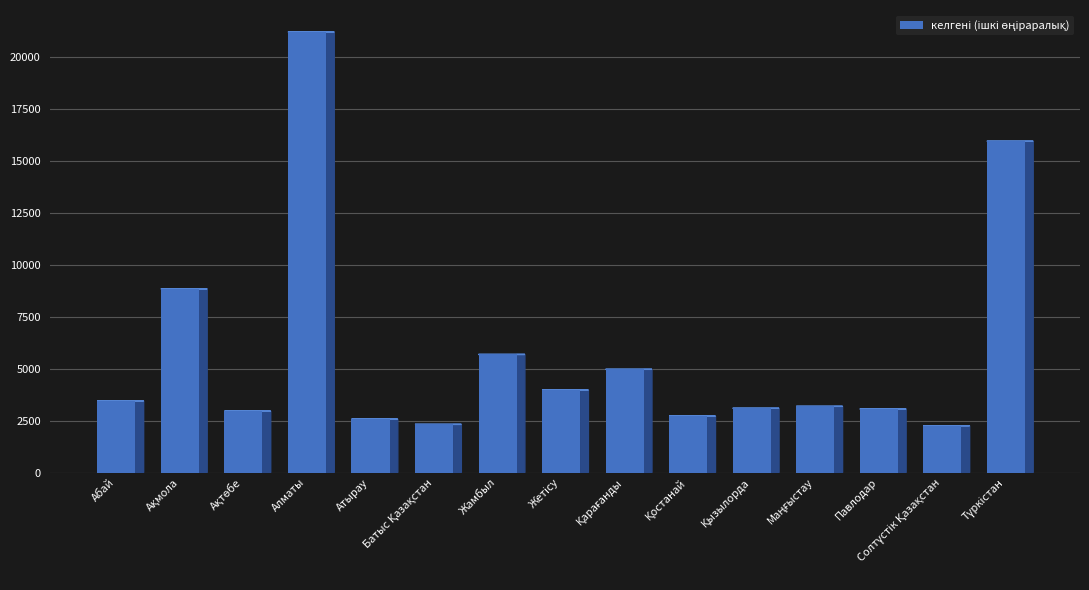

Reading left to right, what are all the values shown in this chart?

3447	8849	2956	21220	2570	2320	5689	3972	4971	2717	3094	3188	3060	2253	15958